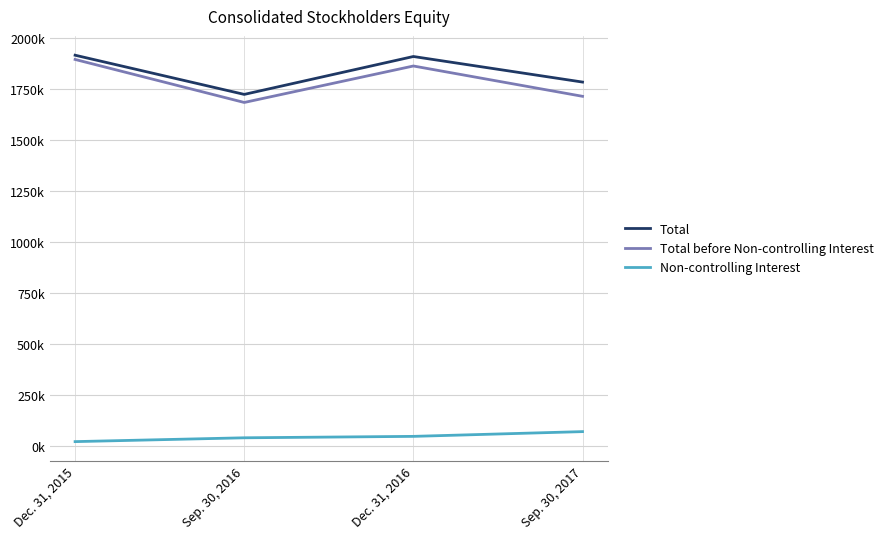

True or false: Total before Non-controlling Interest and Total cross at least once.

False